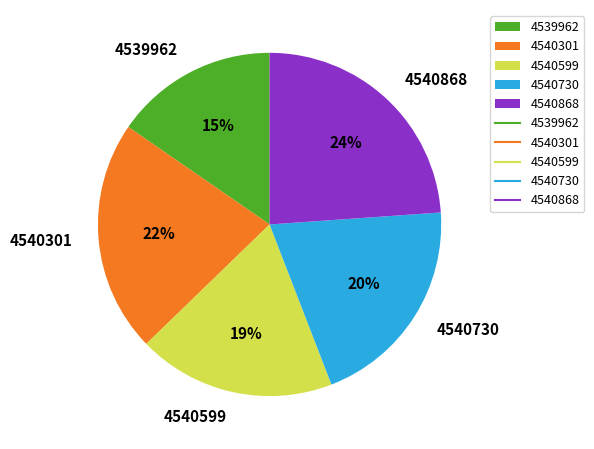

Count the number of slices in the pie.

5